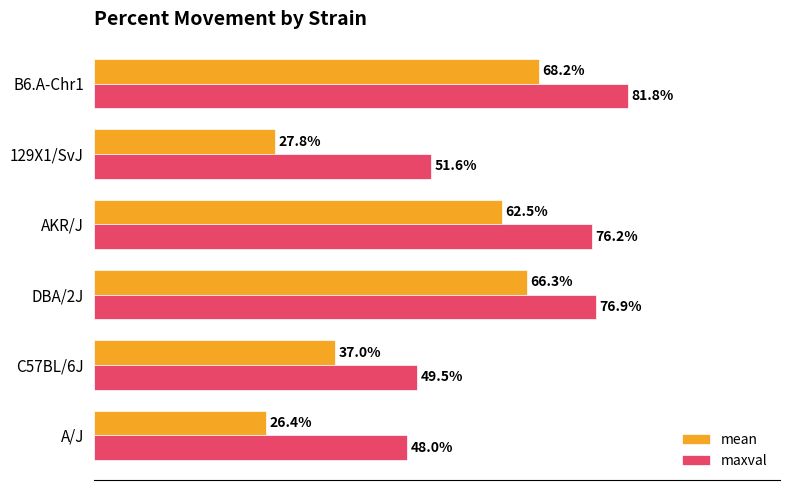

At which category is the sum across all series the highest?

B6.A-Chr1